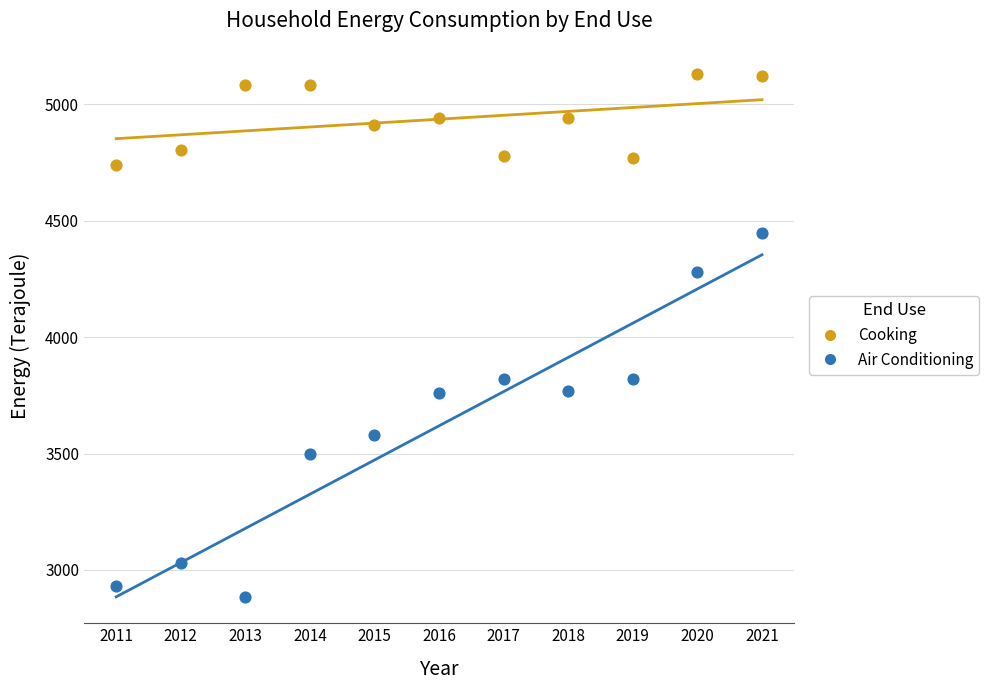

Which series contains the highest Y value?

Cooking